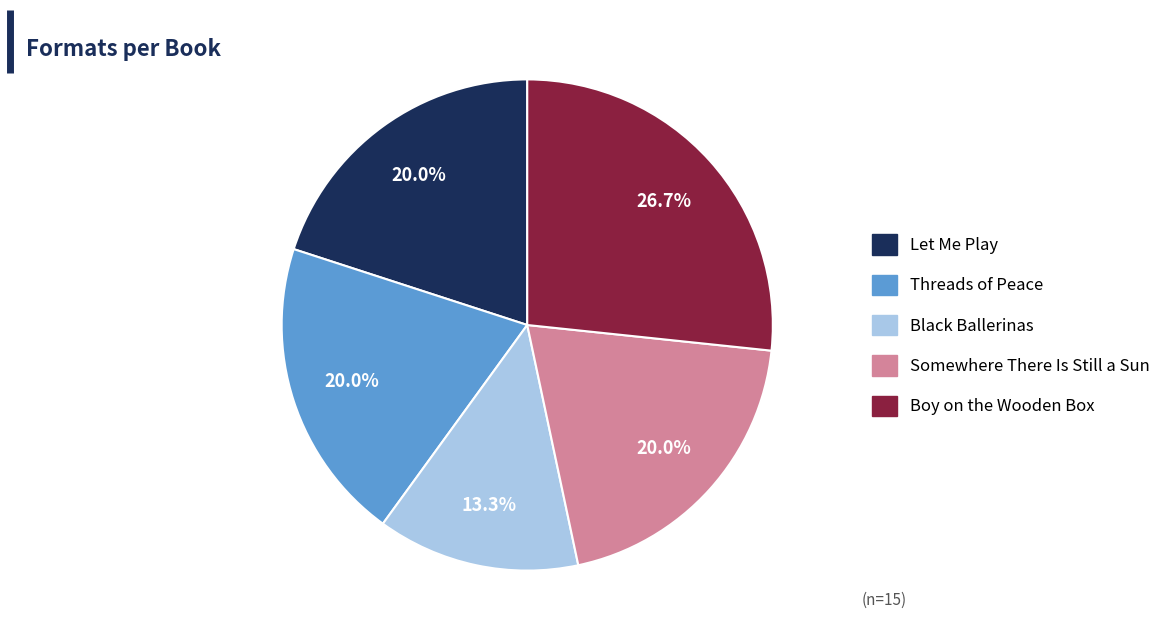

Which slice is the smallest?

Black Ballerinas